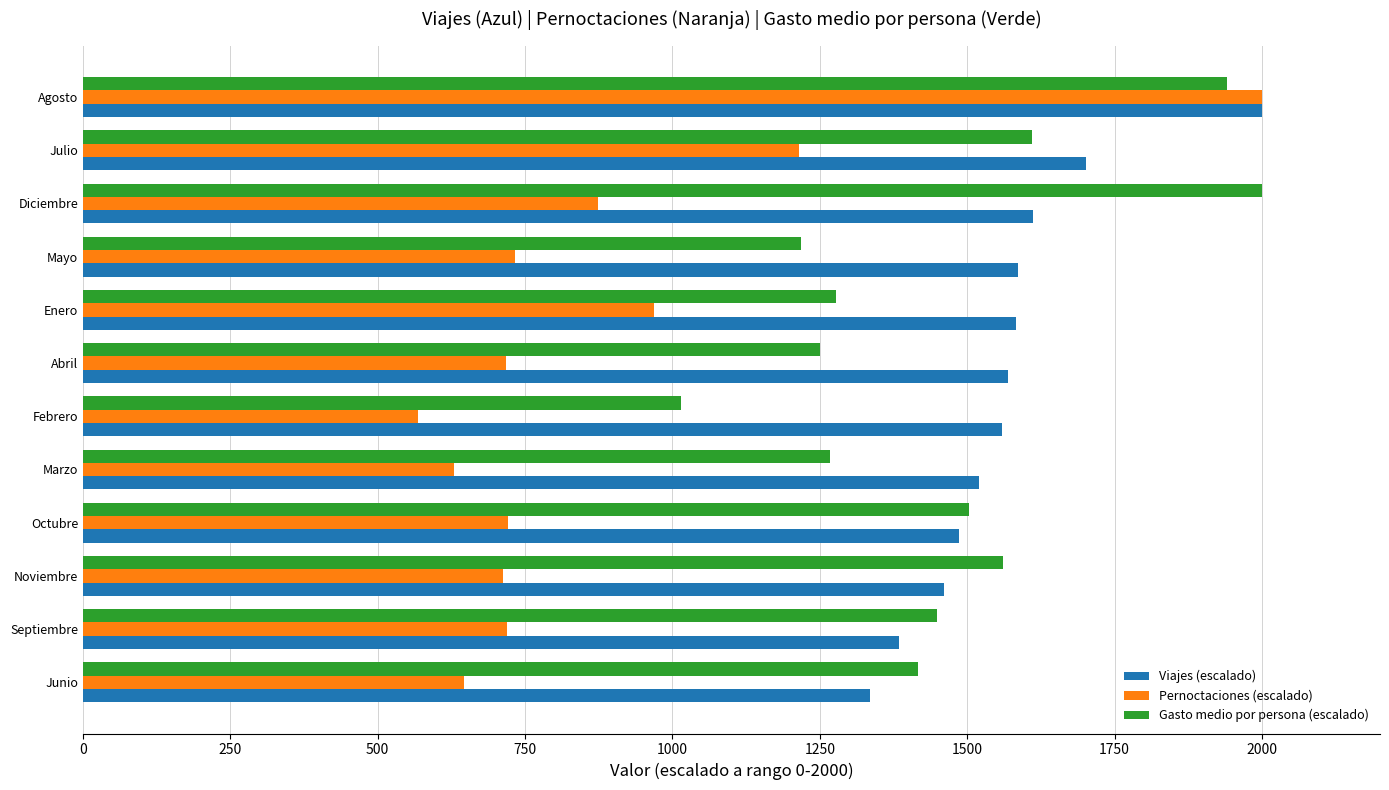

At how many categories does at least one series exceed 1835?

2